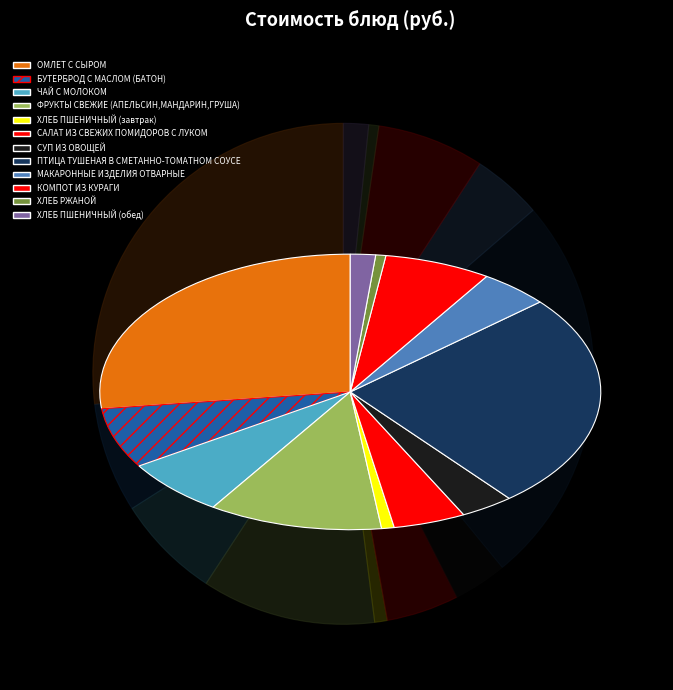

Combined, what portion of the pie is ПТИЦА ТУШЕНАЯ В СМЕТАННО-ТОМАТНОМ СОУСЕ and ХЛЕБ ПШЕНИЧНЫЙ (завтрак)?

26.2%